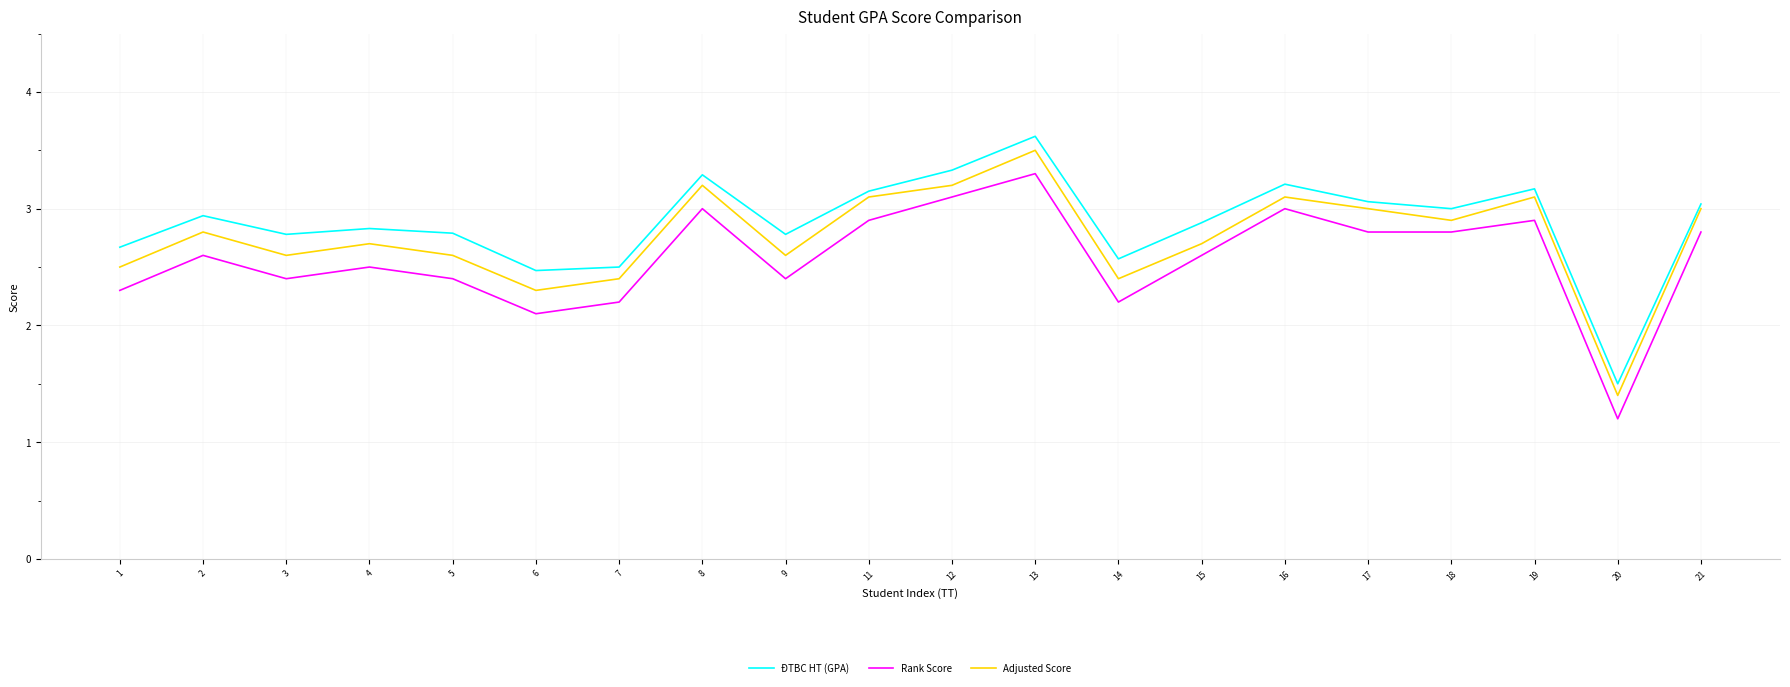

What is the sum of all Rank Score values?

51.5